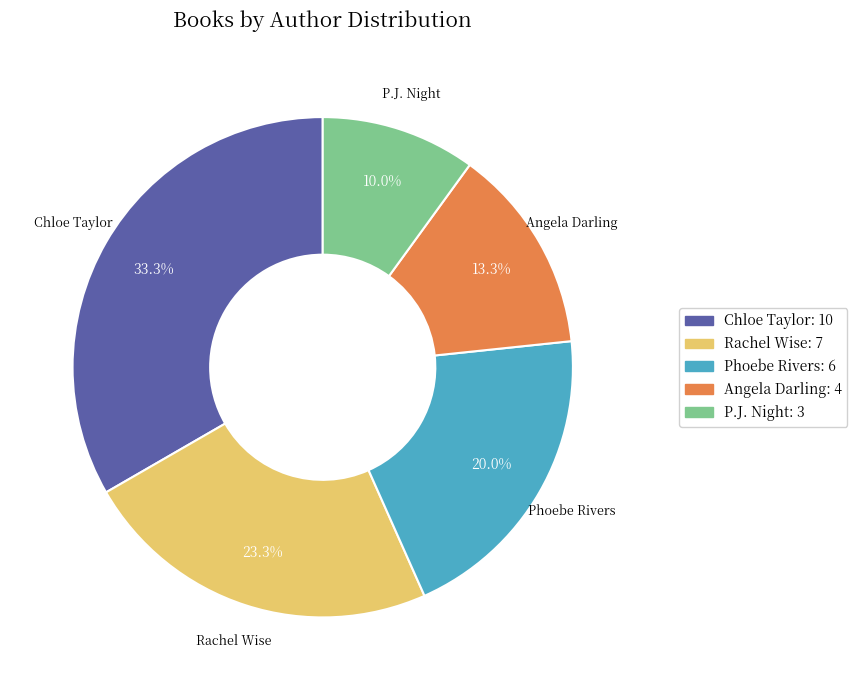

Count the number of slices in the pie.

5